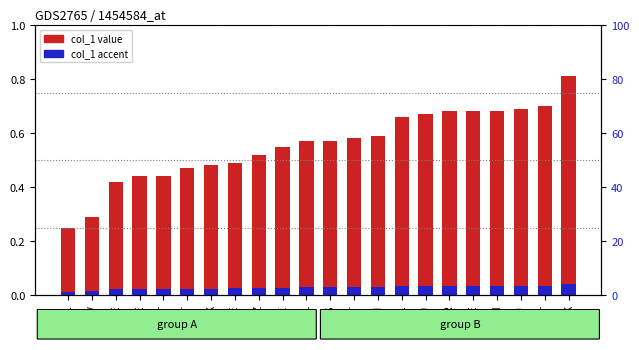

How many col_1 values are between 0 and 1?

22